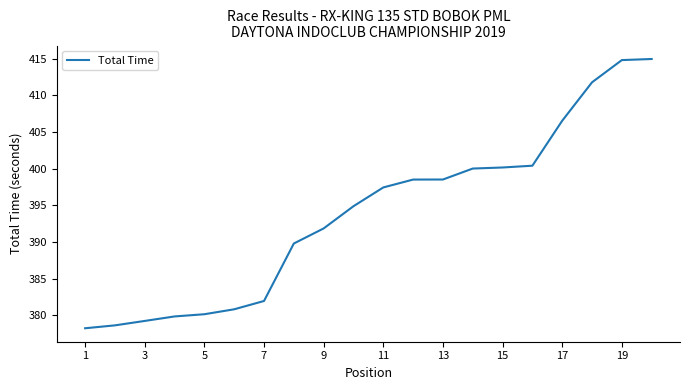

What is the smallest value displayed?

378.2